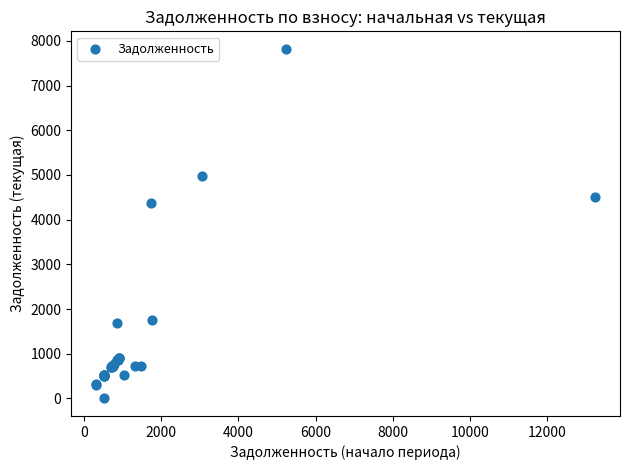

What Y value in the scatter plot is closest to 3910?

4369.2